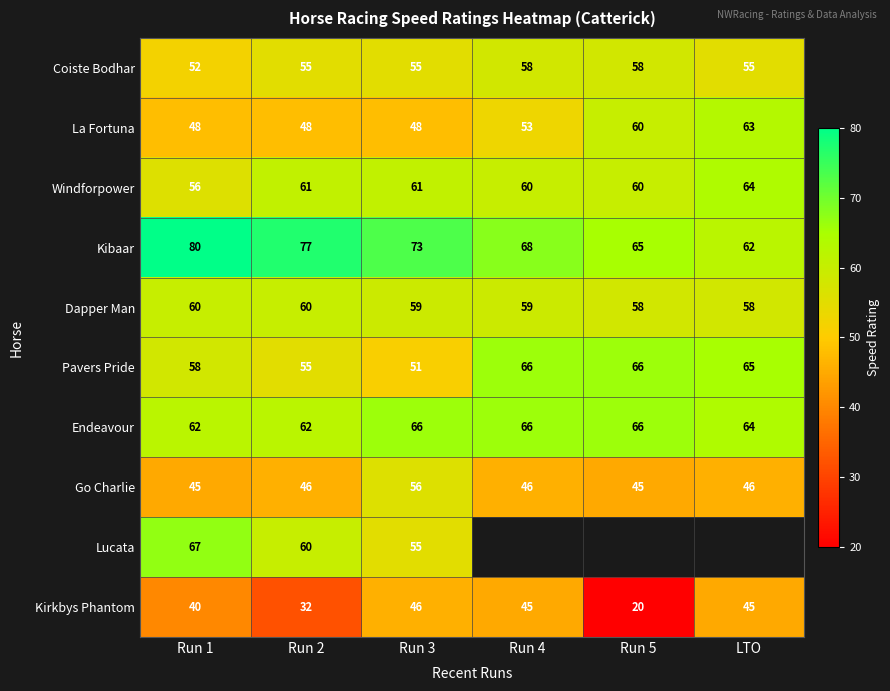

At which label does Kibaar first exceed 73?

Run 1